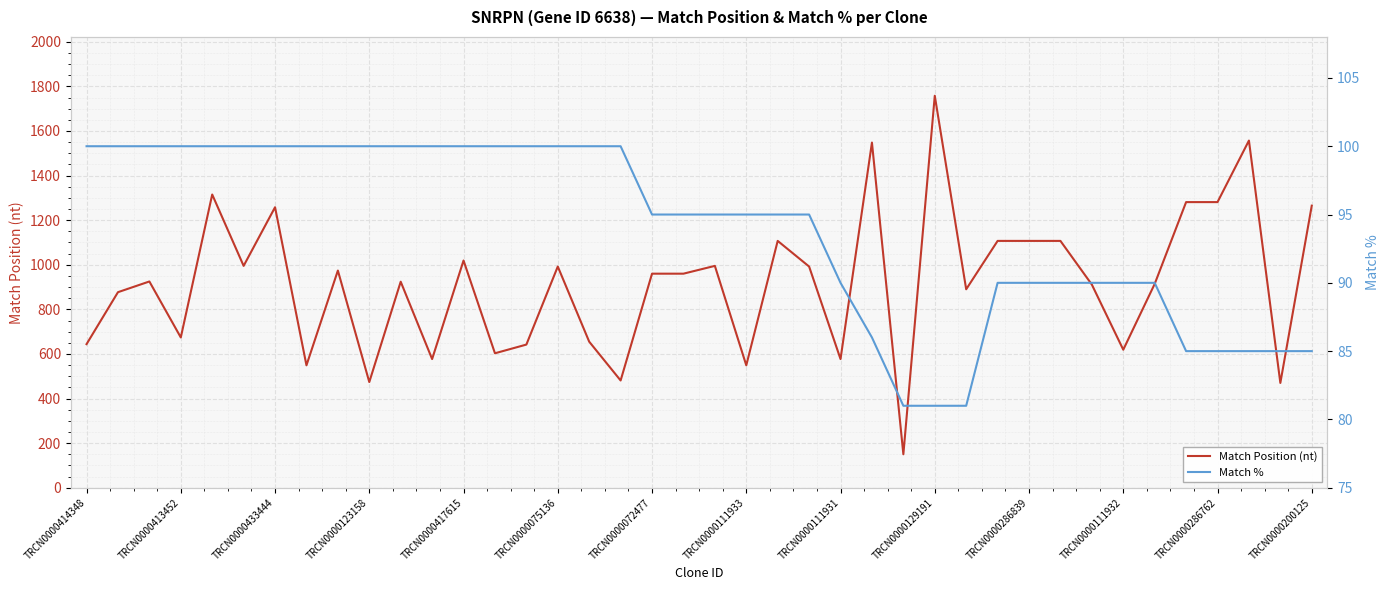

True or false: Match Position (nt) has a value of 983 at TRCN0000111932.

False